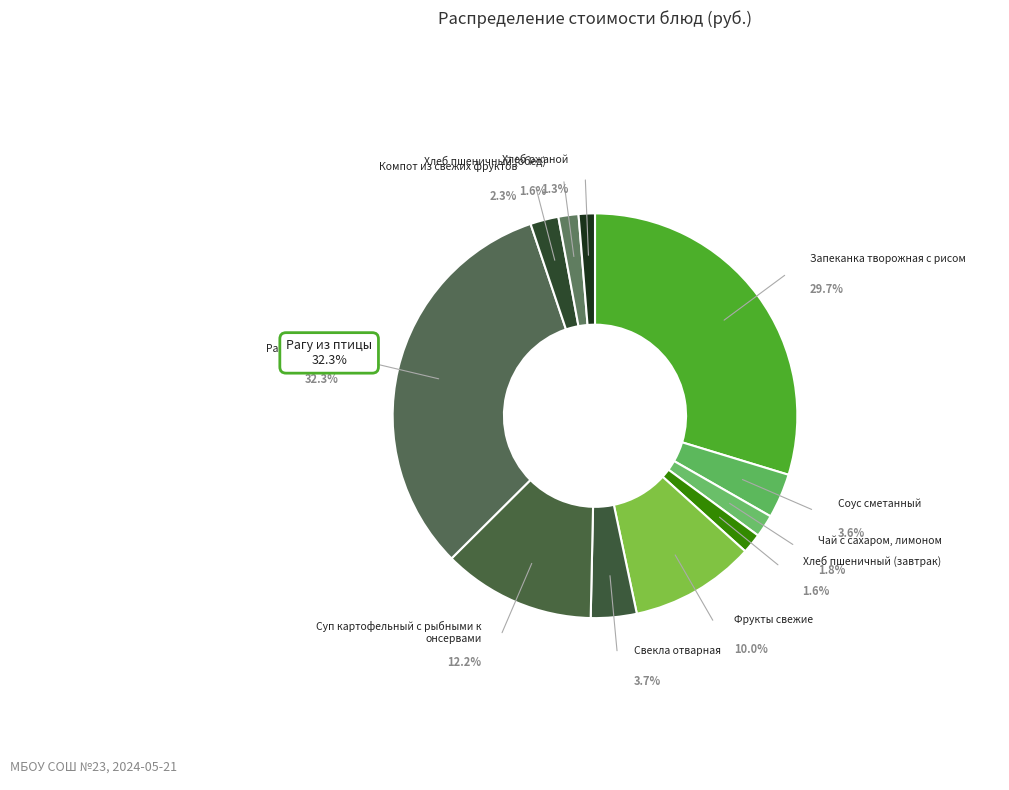

To the nearest percent, what is the average slice percentage?

9%